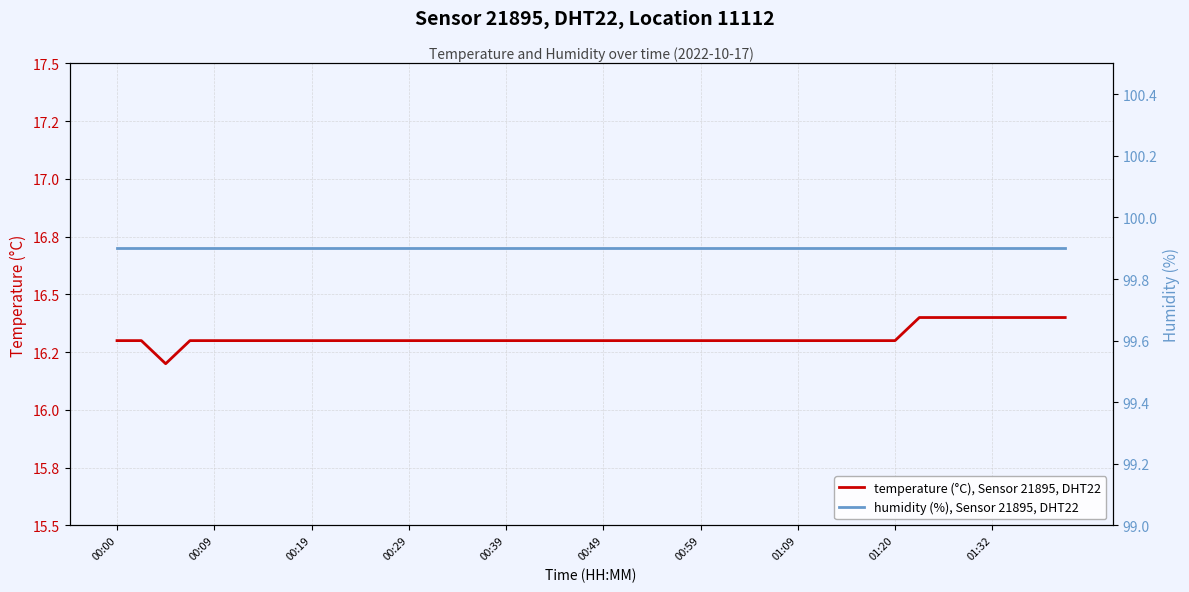

Between 00:19 and 00:39, which series saw the biggest shift?

temperature (°C), Sensor 21895, DHT22